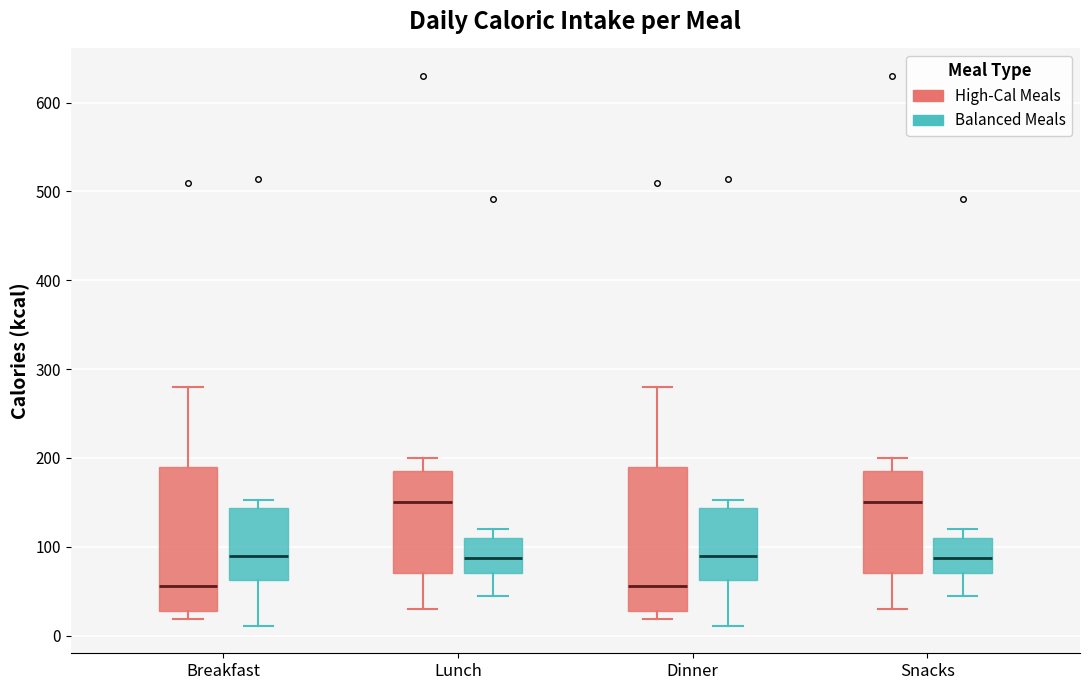

Reading left to right, transcribe this box plot: for each box, give where its median line is, the range the box spans, and where its two whiskers end, as read against the y-axis. The values are not printed on the chart, so give them approximately, as read against the axis.

Breakfast (High-Cal Meals): median 60, box 30 to 190, whiskers 20 to 280
Breakfast (Balanced Meals): median 90, box 60 to 140, whiskers 10 to 150
Lunch (High-Cal Meals): median 150, box 70 to 190, whiskers 30 to 200
Lunch (Balanced Meals): median 90, box 70 to 110, whiskers 50 to 120
Dinner (High-Cal Meals): median 60, box 30 to 190, whiskers 20 to 280
Dinner (Balanced Meals): median 90, box 60 to 140, whiskers 10 to 150
Snacks (High-Cal Meals): median 150, box 70 to 190, whiskers 30 to 200
Snacks (Balanced Meals): median 90, box 70 to 110, whiskers 50 to 120